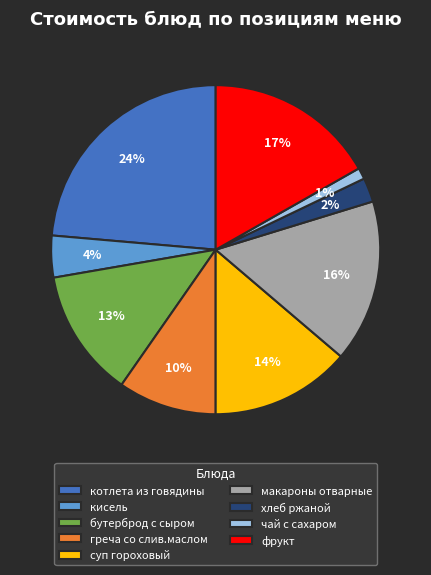

Is the sum of бутерброд с сыром and чай с сахаром greater than half?

No